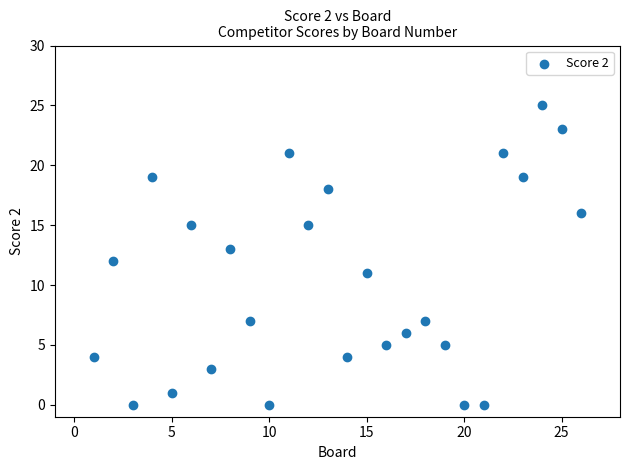

What is the range of X values (max minus min)?

25